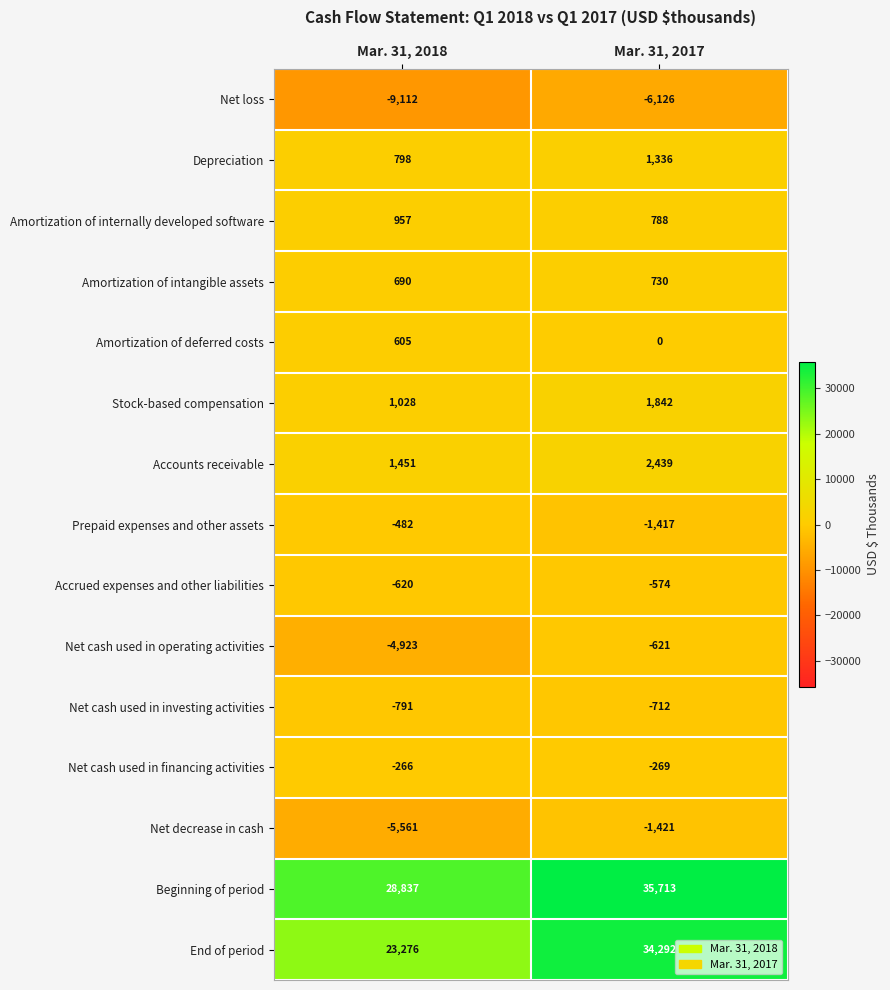

Read the Accrued expenses and other liabilities value at Mar. 31, 2018, to the nearest 10.

-620